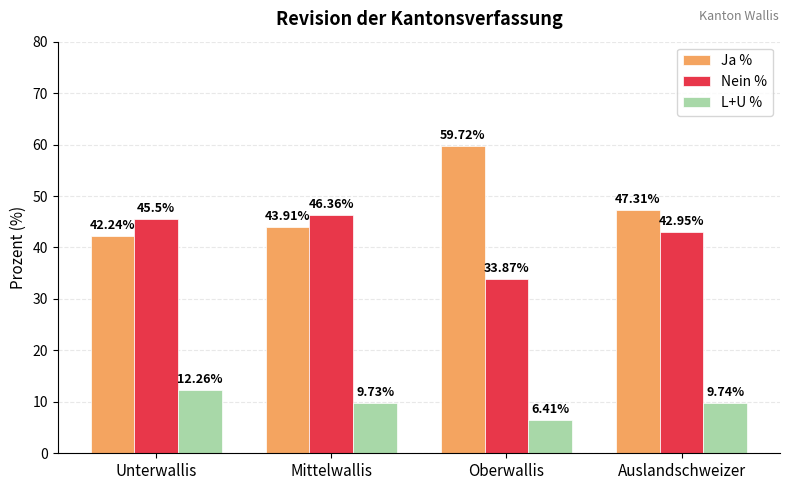

Reading right to left, what are all the values shown in this chart?

Ja %: 47.3	59.7	43.9	42.2
Nein %: 43.0	33.9	46.4	45.5
L+U %: 9.7	6.4	9.7	12.3